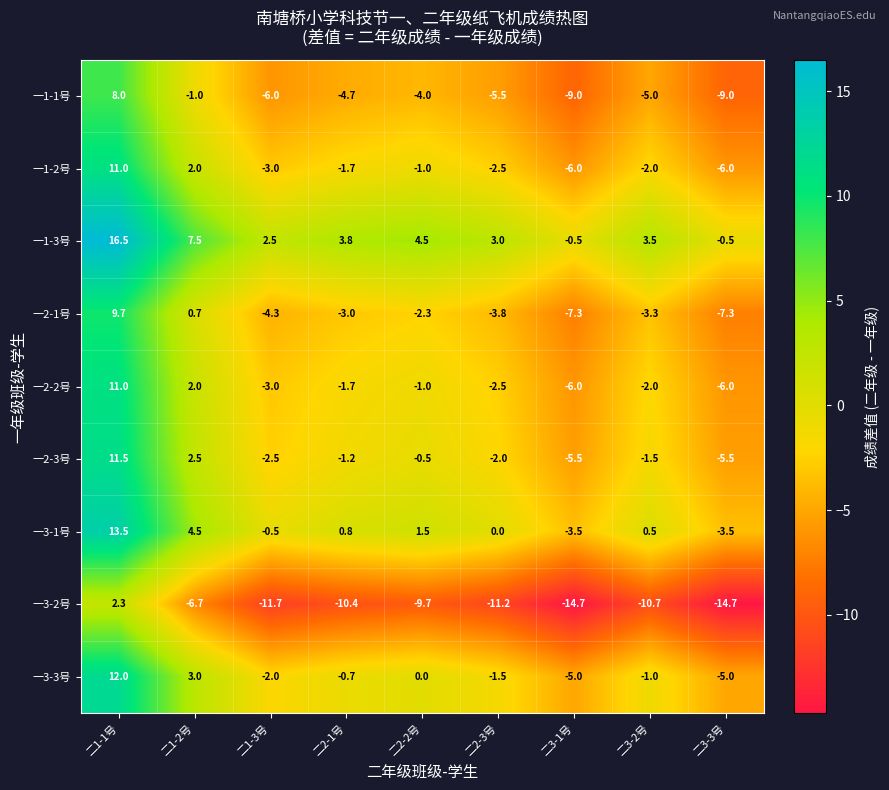

What is the difference between the maximum and minimum values in the 一2-3号 series?

17.0